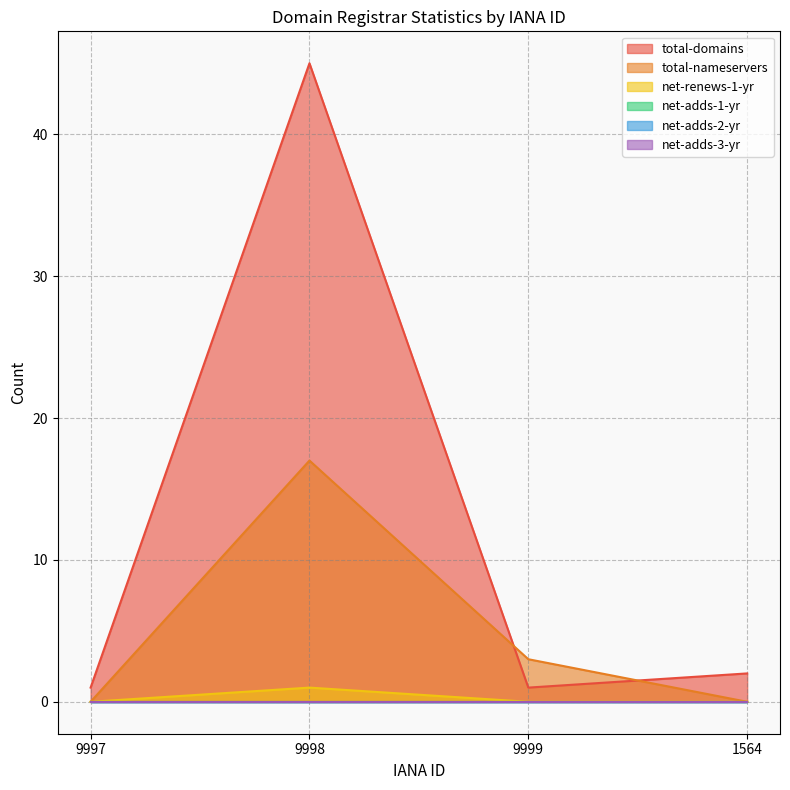

True or false: total-nameservers and net-renews-1-yr intersect in this chart.

False